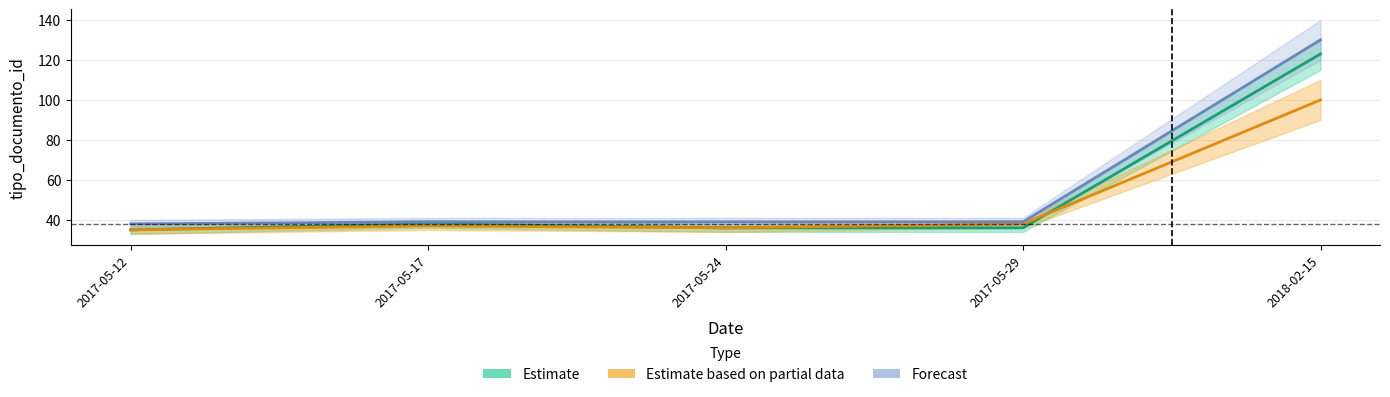

List the series in order of their peak value, lowest first.

Estimate based on partial data, Estimate, Forecast